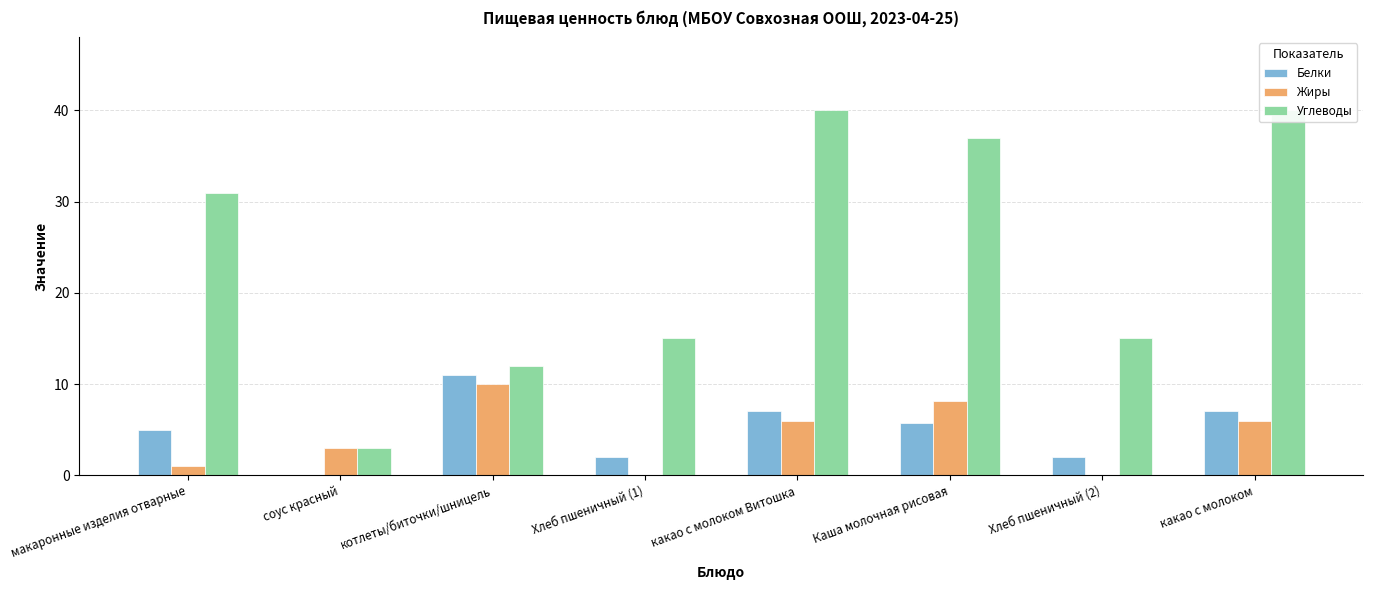

Which series has the largest total across all categories?

Углеводы